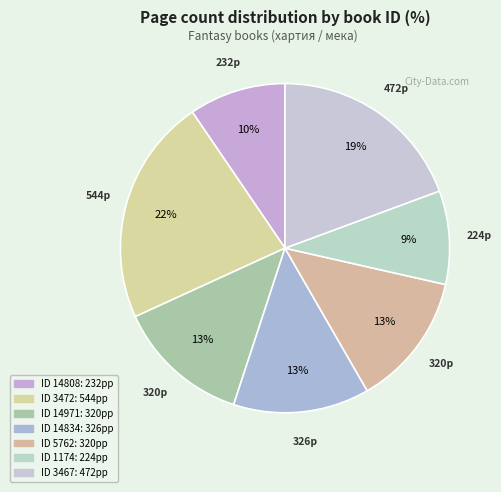

What is the largest slice in the pie chart?

3472